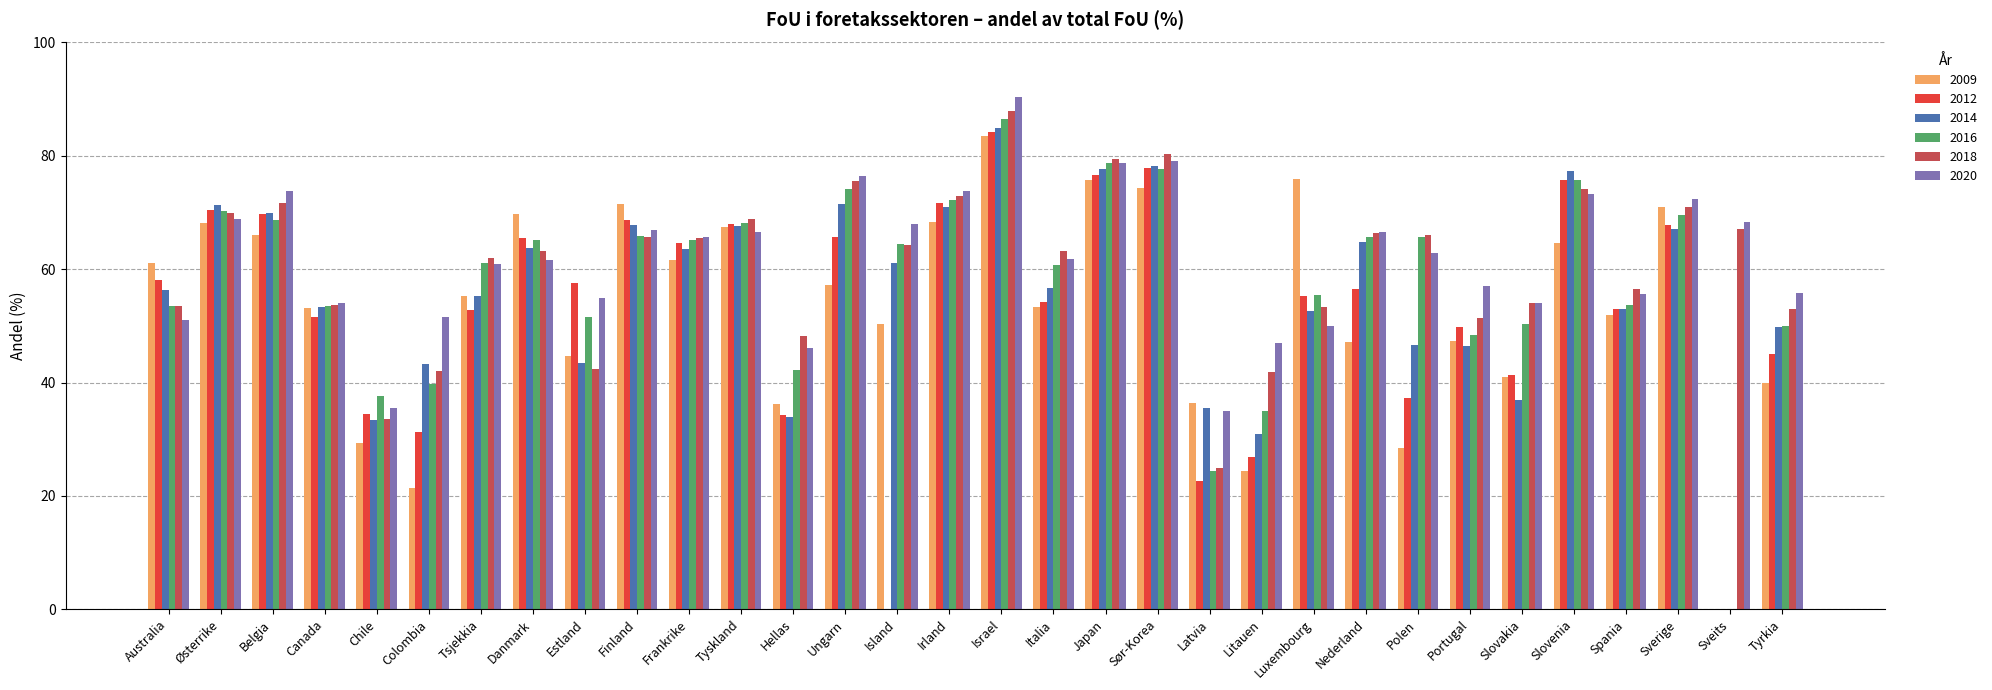

The value of 2009 at Japan is 75.8. True or false?

True